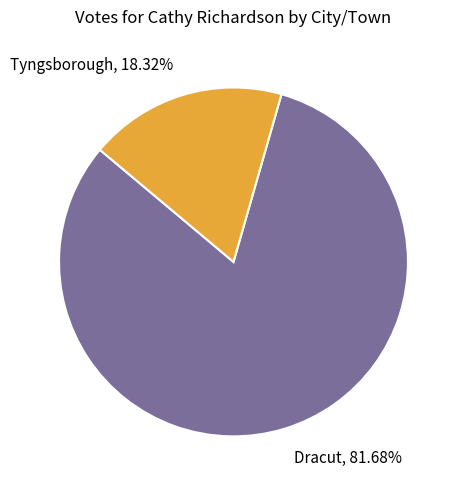

Does Tyngsborough account for over 50% of the chart?

No